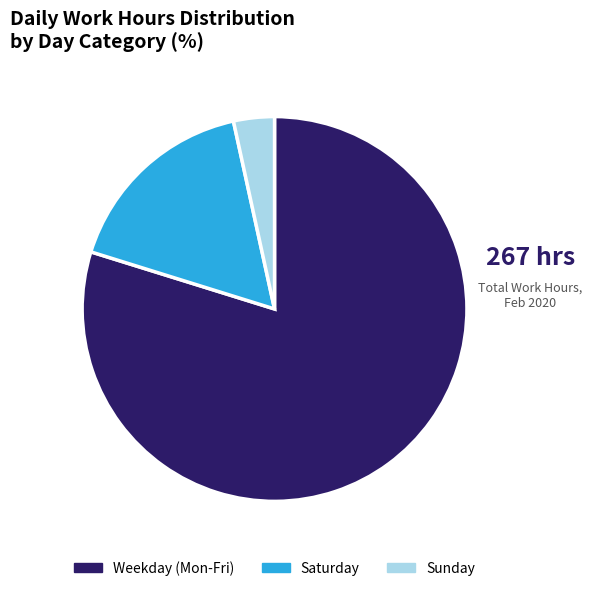

How many slices are in this pie chart?

3